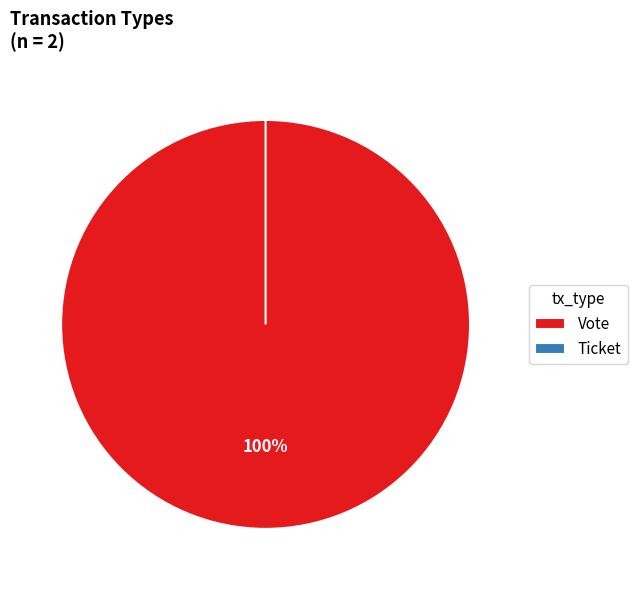

How many segments does this pie chart have?

2